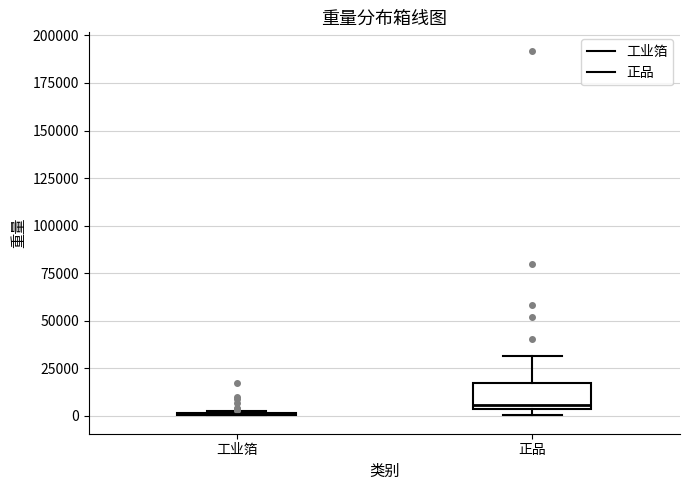

Where does the upper whisker of the box for 正品 end on the y-axis? The values are not printed on the chart, so give them approximately, as read against the axis.

30000